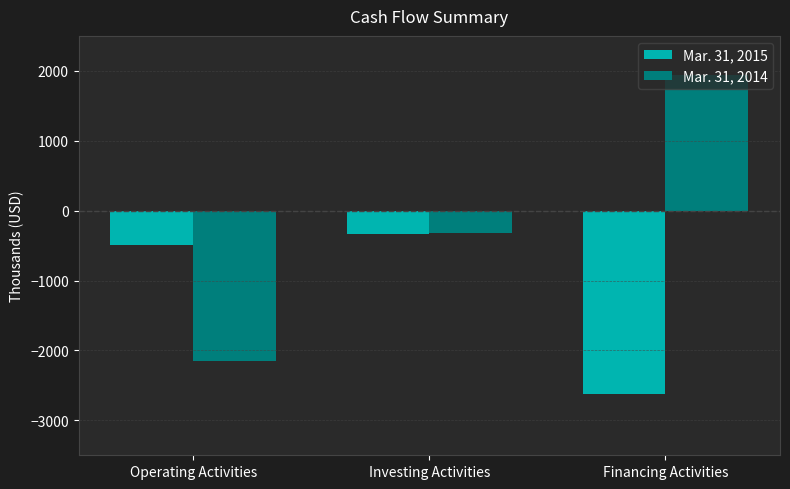

What position from the left is Operating Activities?

1